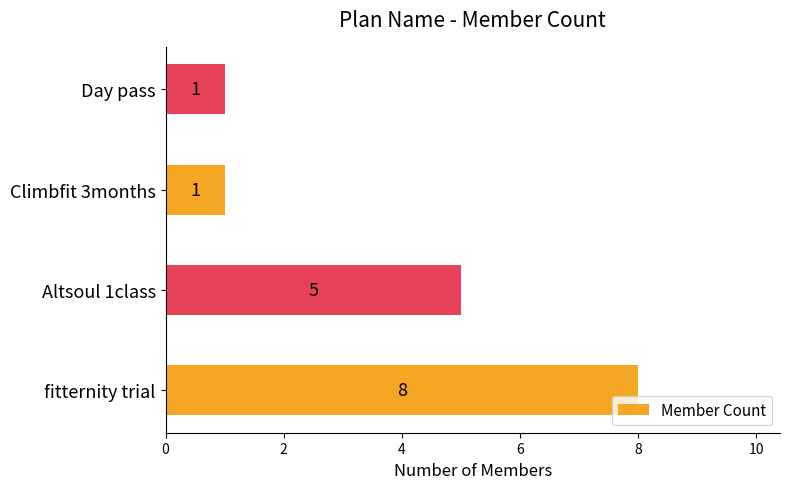

What is the difference between the values at Altsoul 1class and Day pass?

4